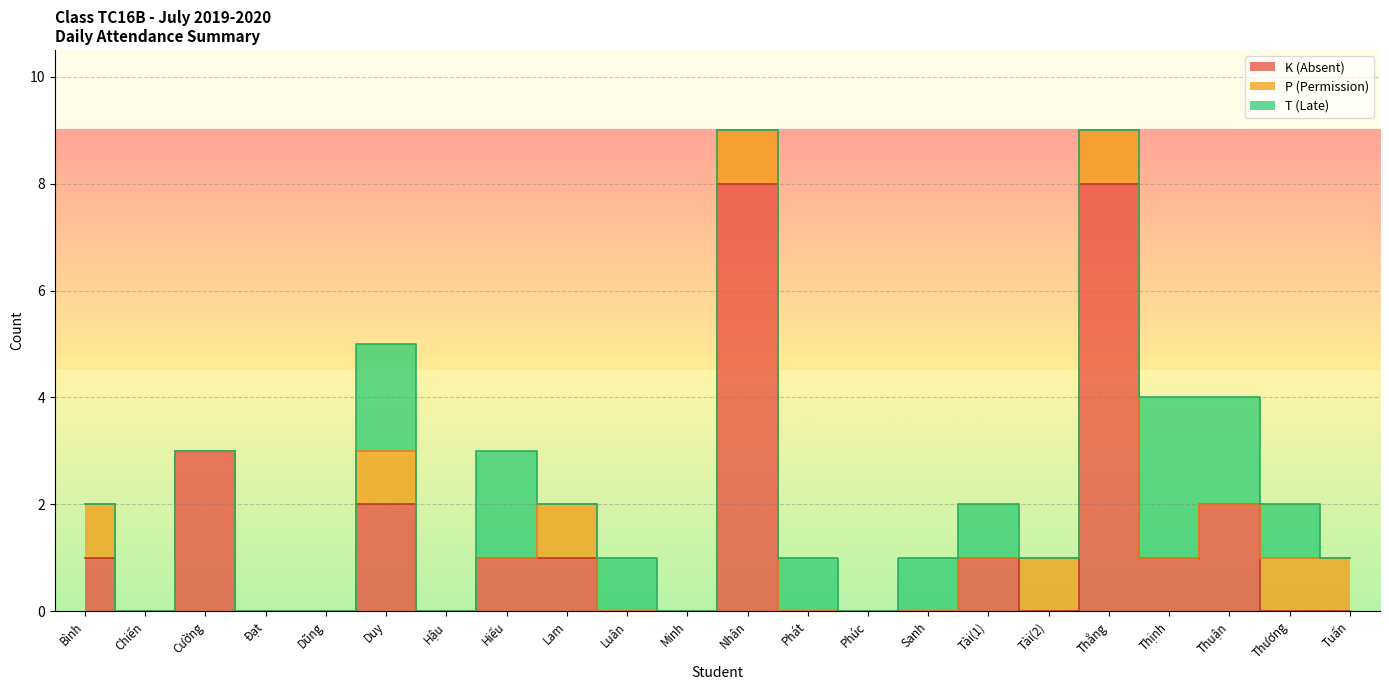

At which category does the chart reach its minimum across all series?

Chiến